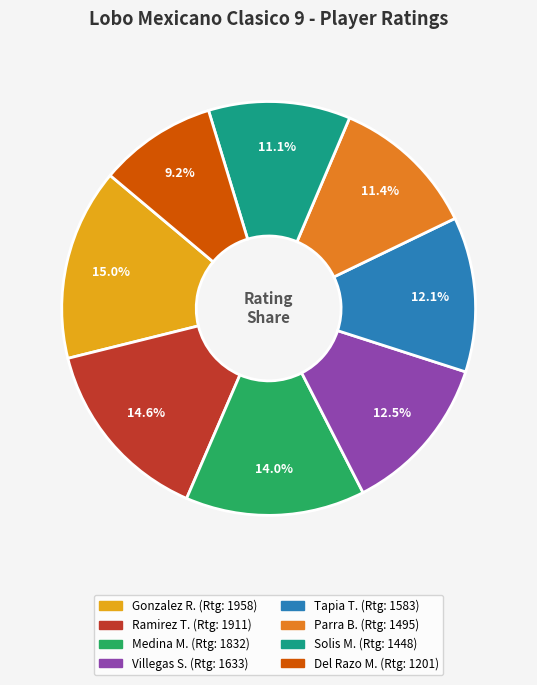

Does any single category account for the majority?

No